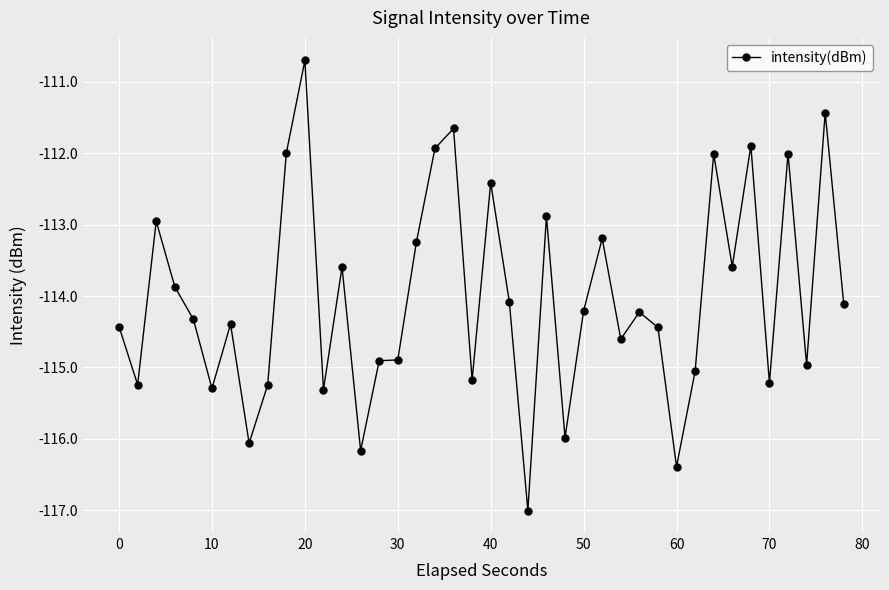

What is the value of the 21st point from the left?

-112.4